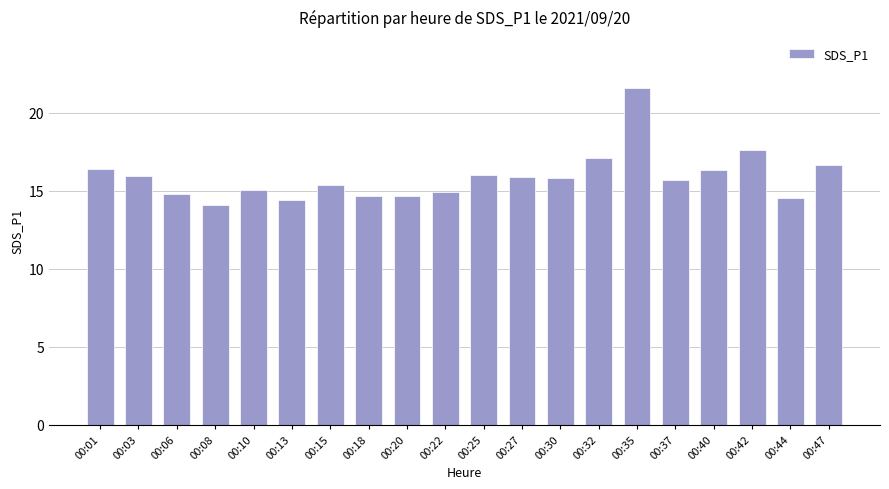

Where is the data nearest to the value 17?

00:32